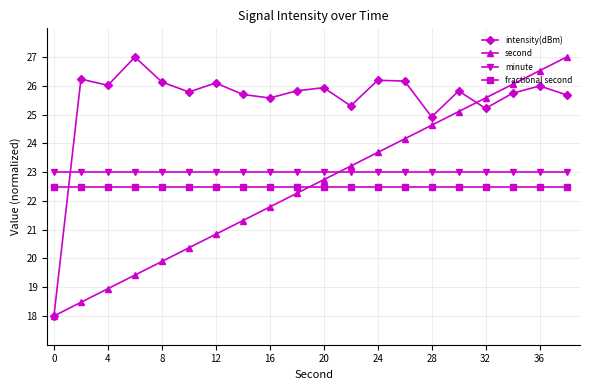

At how many categories does at least one series exceed 21?

20